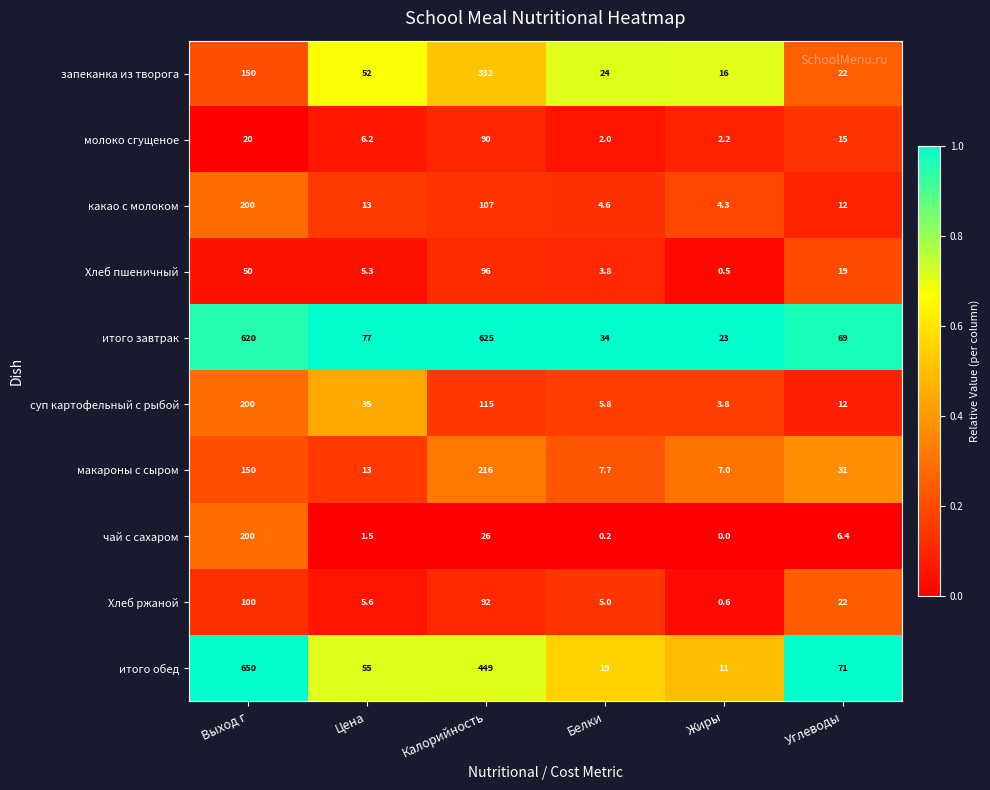

What is the greatest value displayed?

650.0